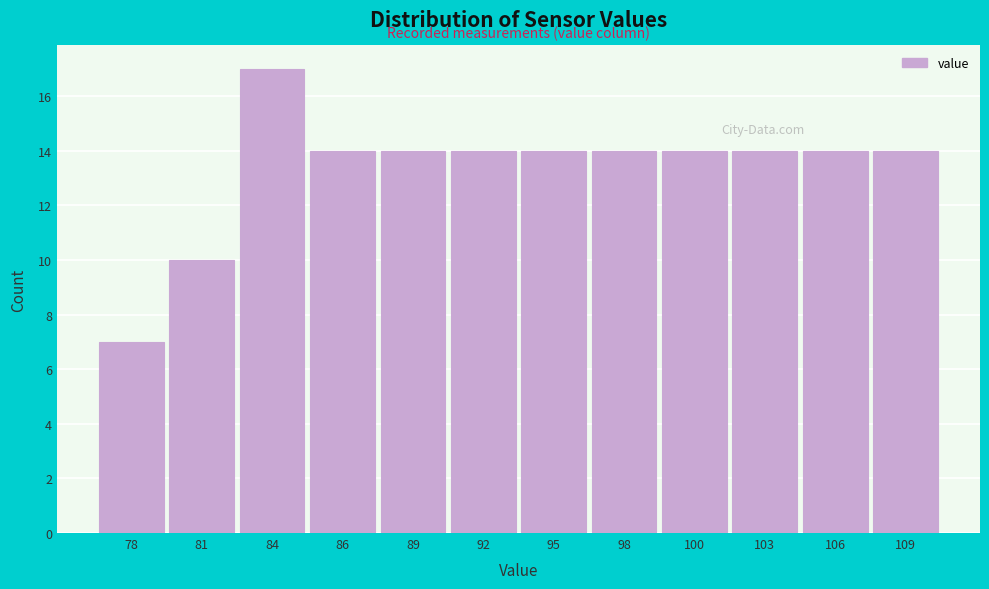

Reading left to right, what are all the values shown in this chart?

78=7	81=10	84=17	86=14	89=14	92=14	95=14	98=14	100=14	103=14	106=14	109=14